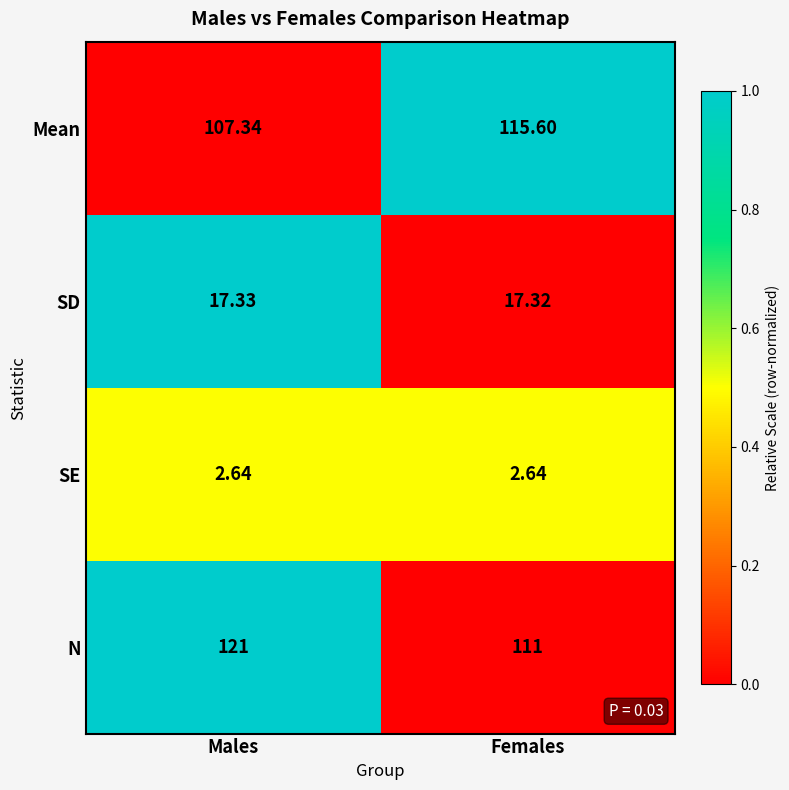

Which category has the highest value across all series?

Males